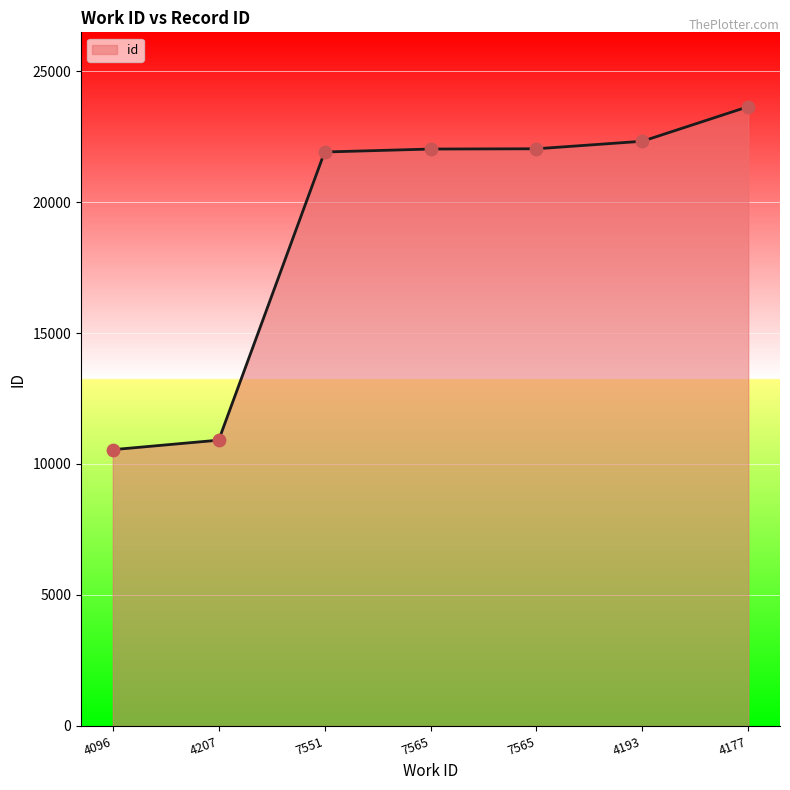

What is the change in value from 4096 to 7565?

+11485